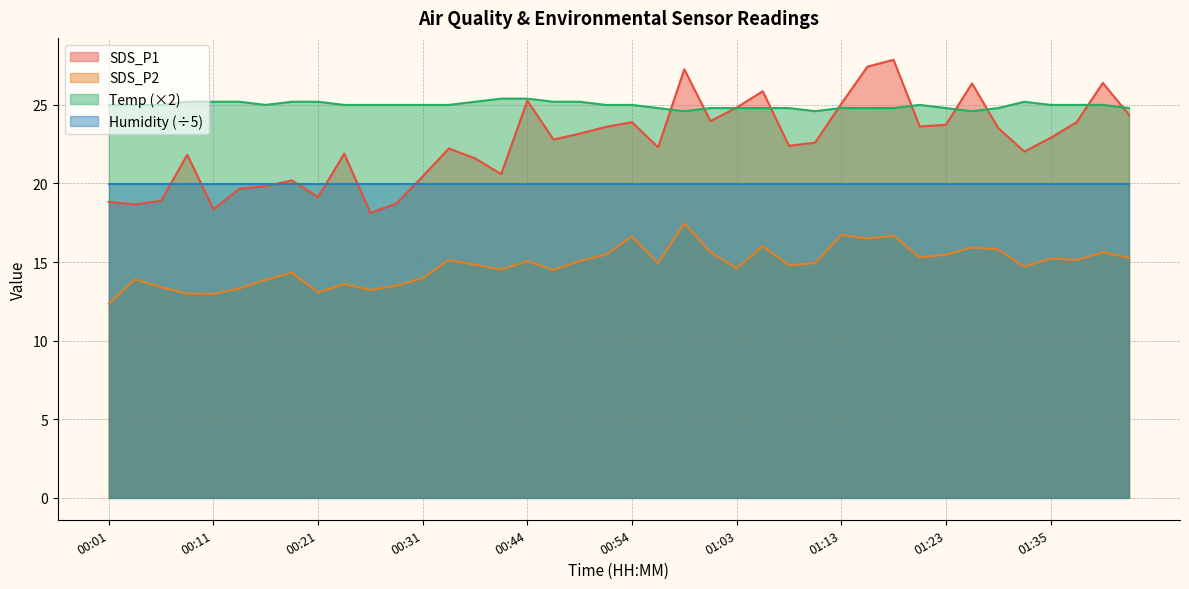

Which has a higher value, 00:11 or 01:43?

01:43